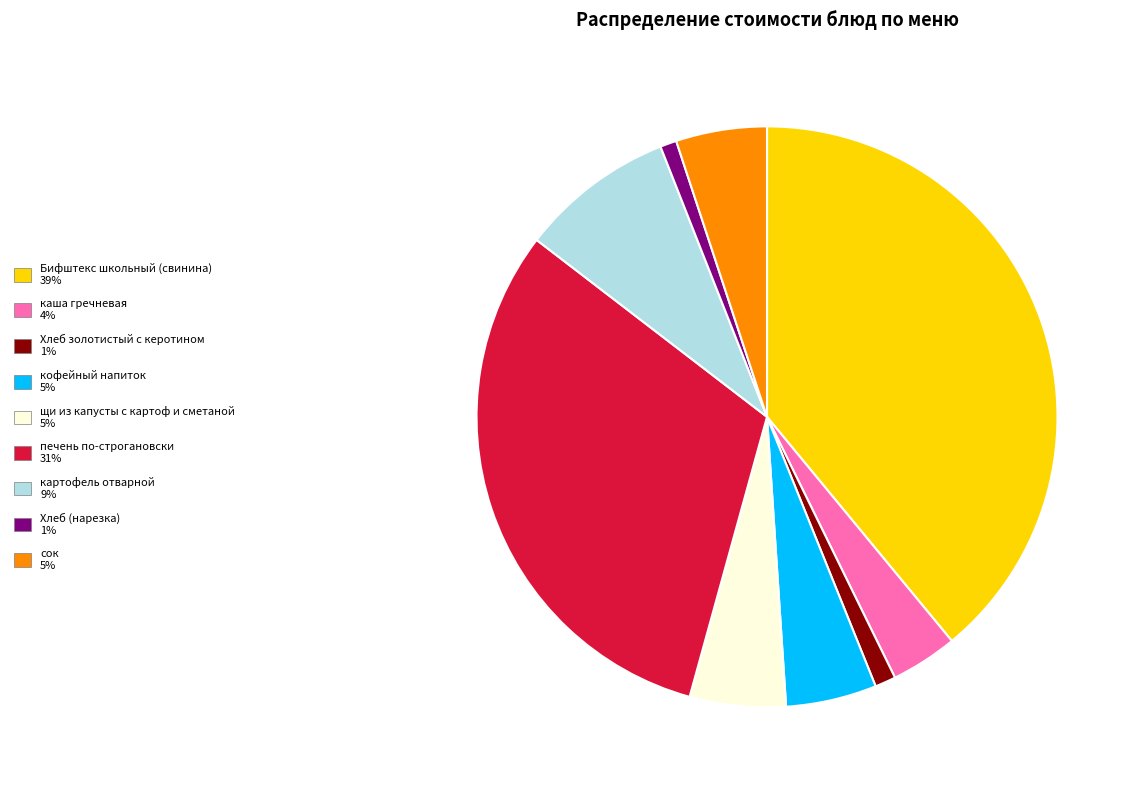

Do Бифштекс школьный (свинина) and печень по-строгановски together represent more than half of the pie?

Yes